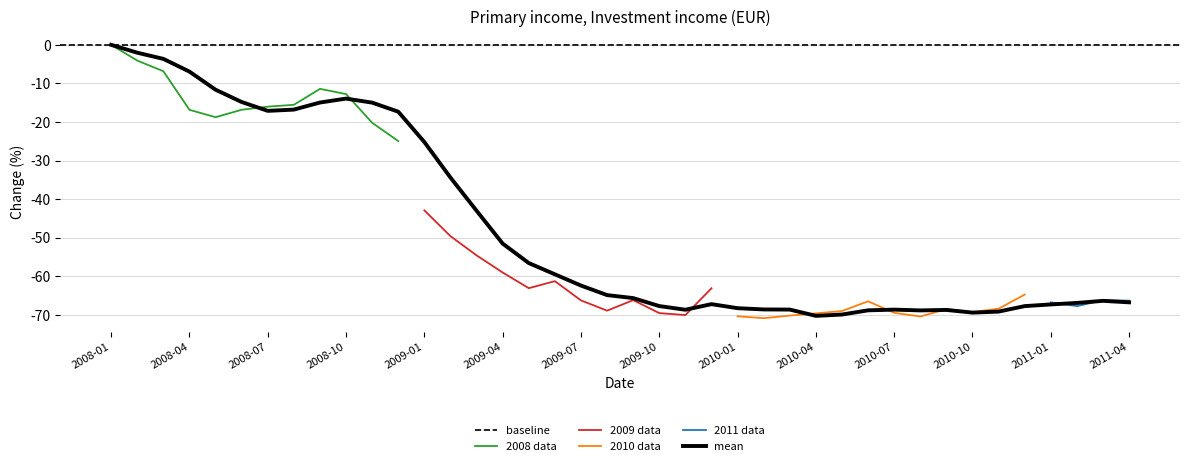

Where is the data nearest to the value -35?

2009-02